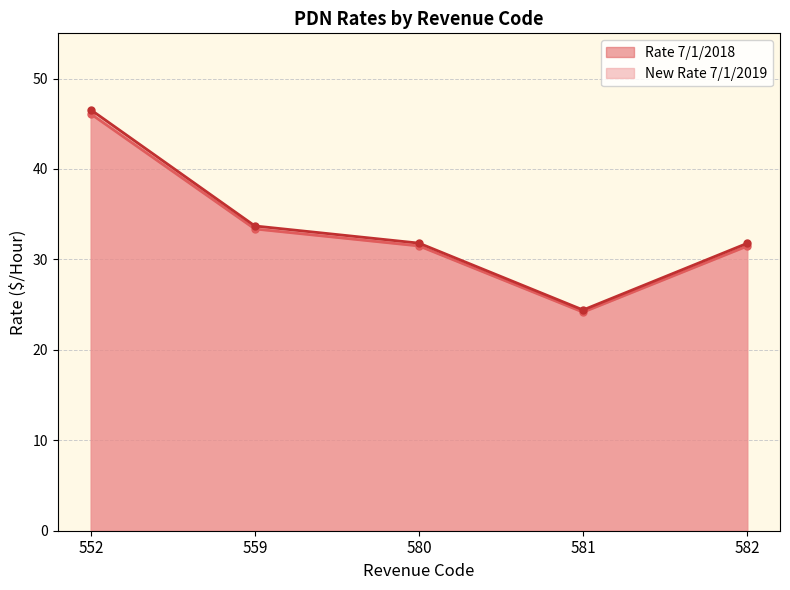

Which series has the largest range (max minus min)?

New Rate 7/1/2019